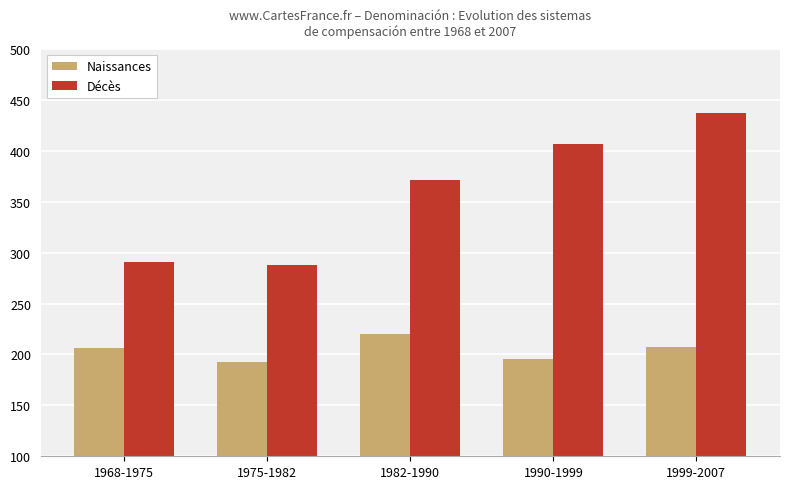

Is it true that Naissances equals 220 at 1982-1990?

True